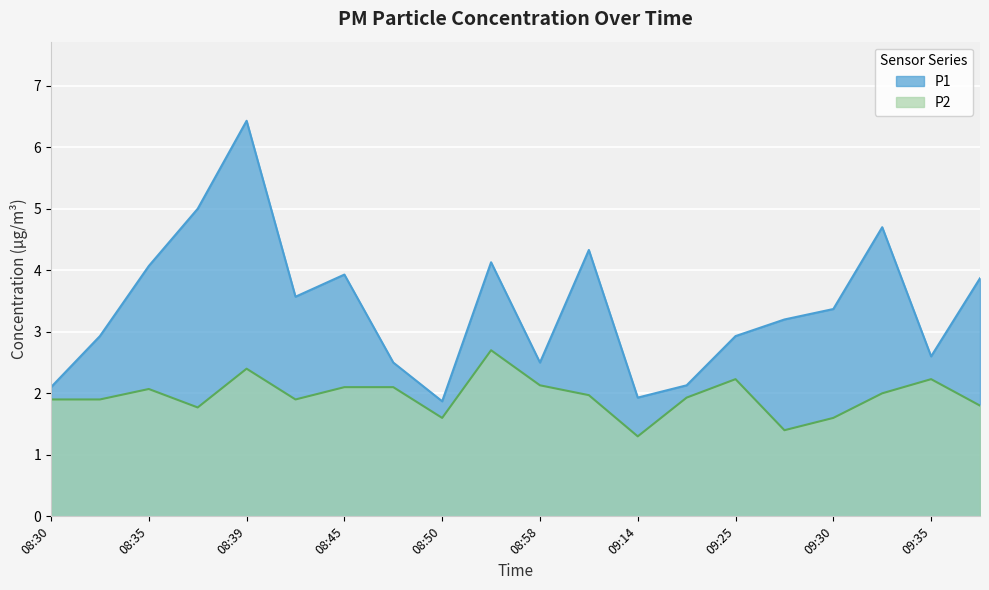

What is the sum of the P2 values at 09:14 and 08:55?

4.0